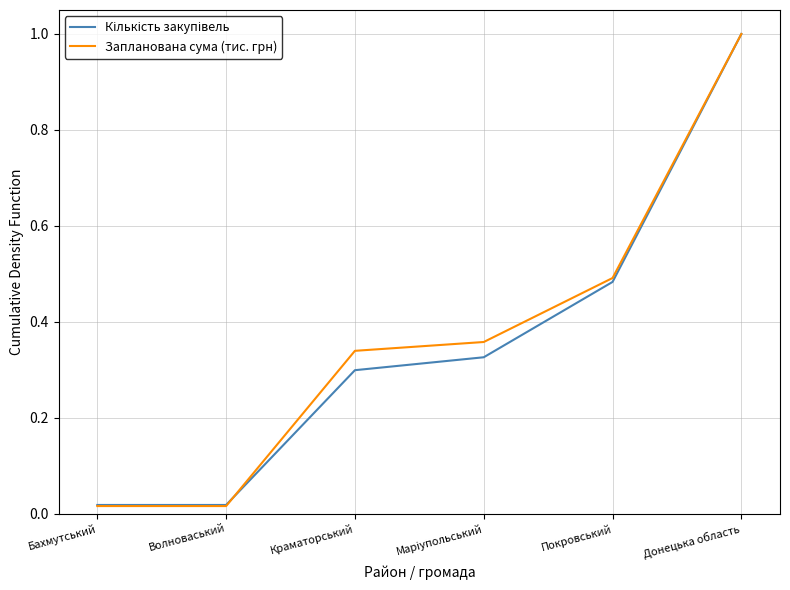

Which series changed the most between Волноваський and Покровський?

Запланована сума (тис. грн)